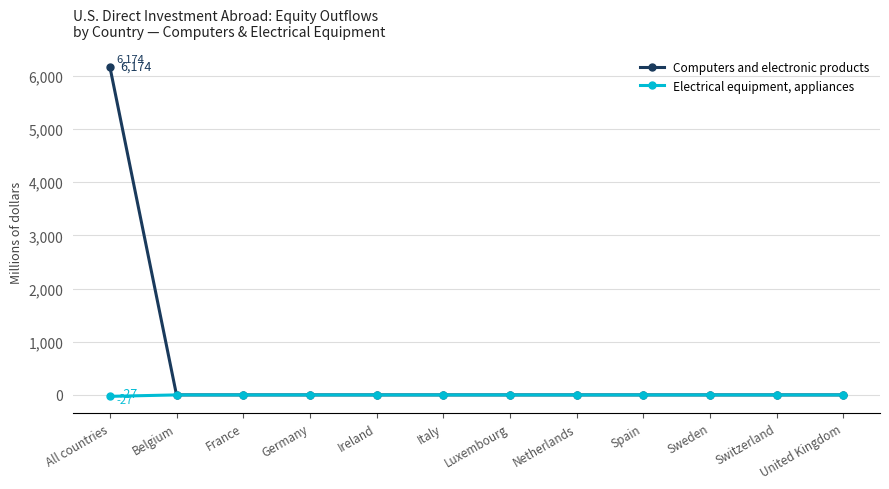

What is the maximum value for Computers and electronic products?

6174